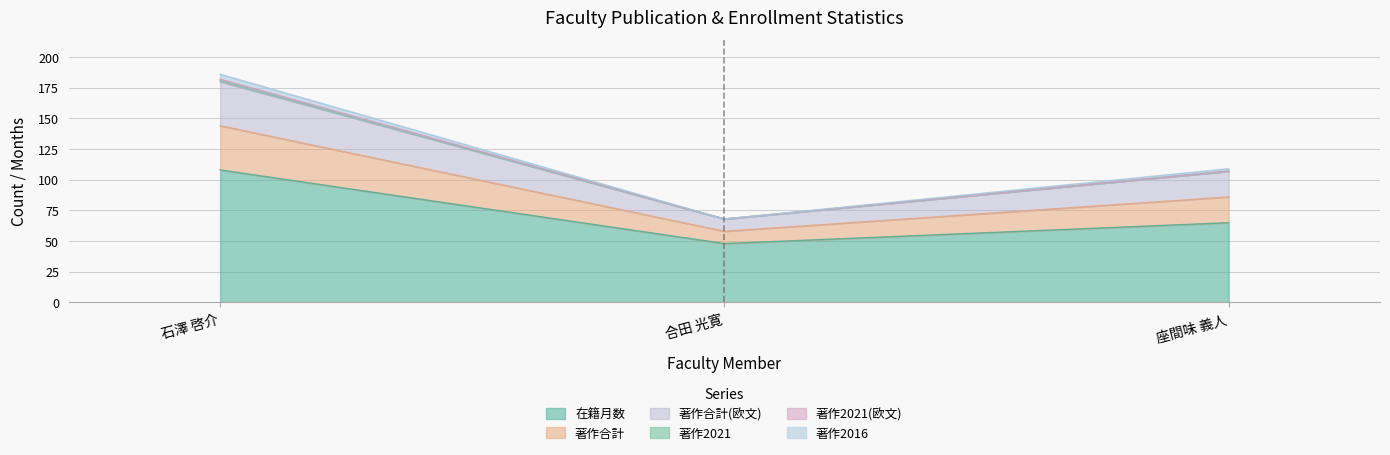

What position from the right is 座間味 義人?

1